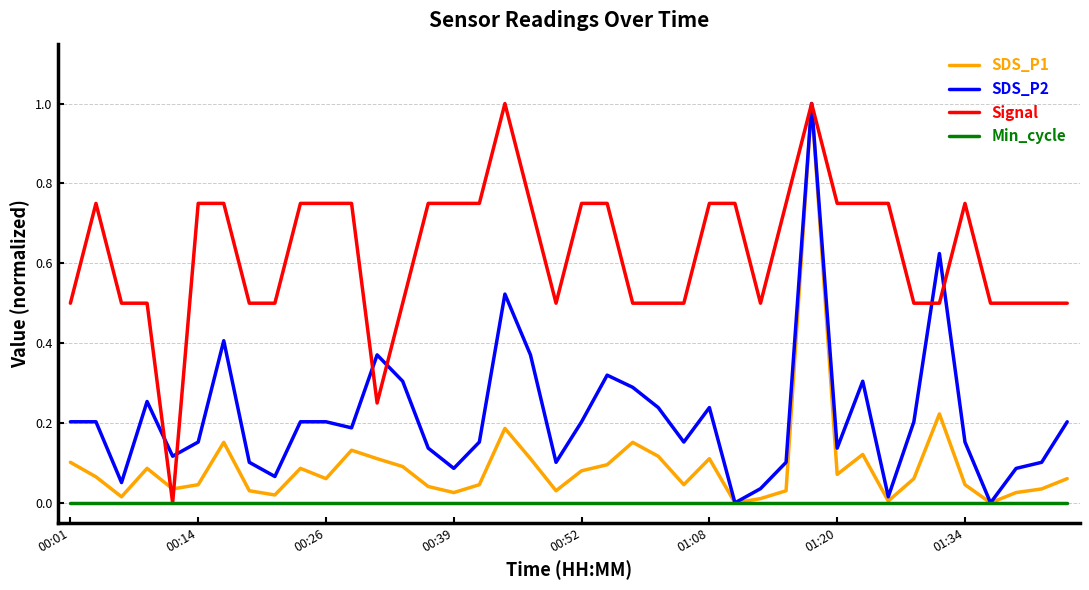

What is the maximum value for SDS_P2?

1.0